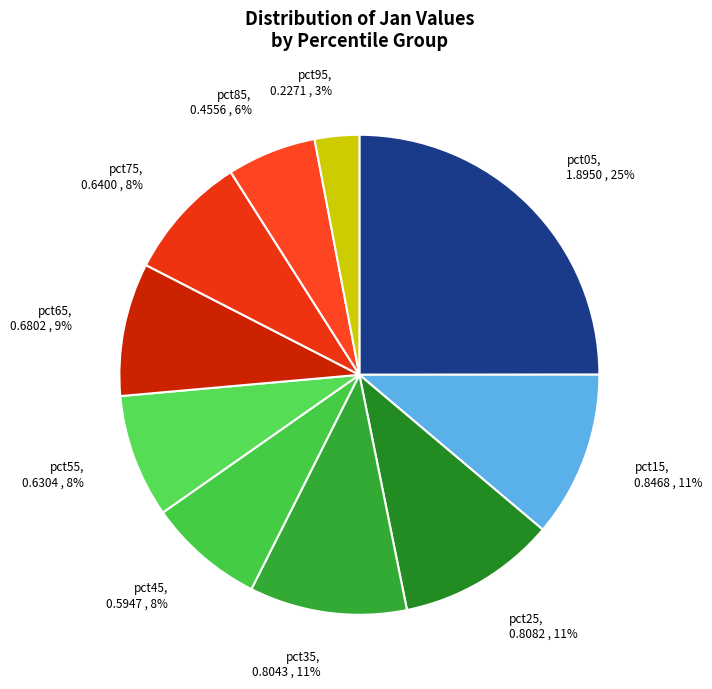

Which has a higher value, pct95 or pct35?

pct35